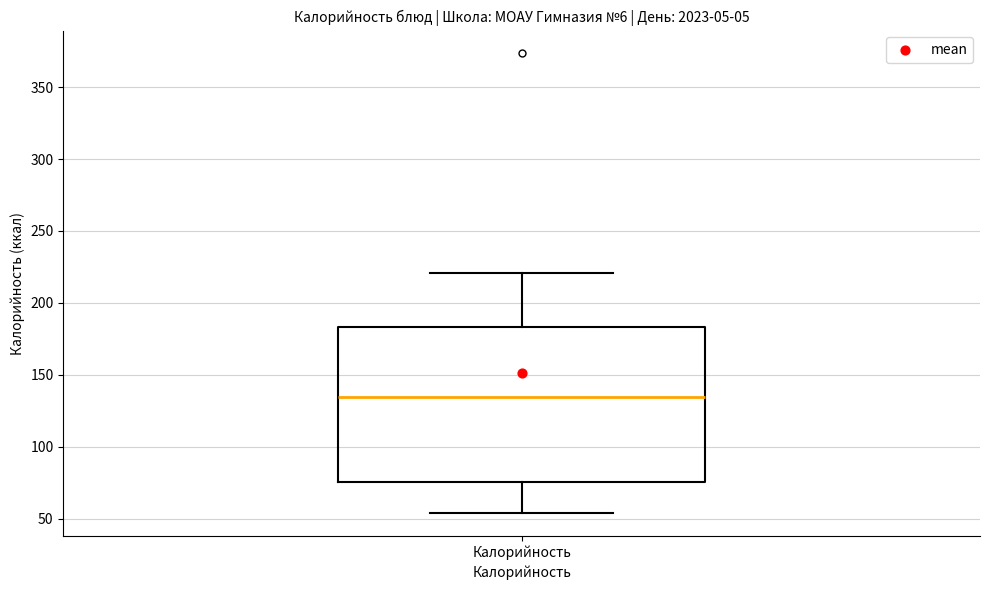

Where does the upper whisker of the box for Калорийность end on the y-axis? The values are not printed on the chart, so give them approximately, as read against the axis.

220